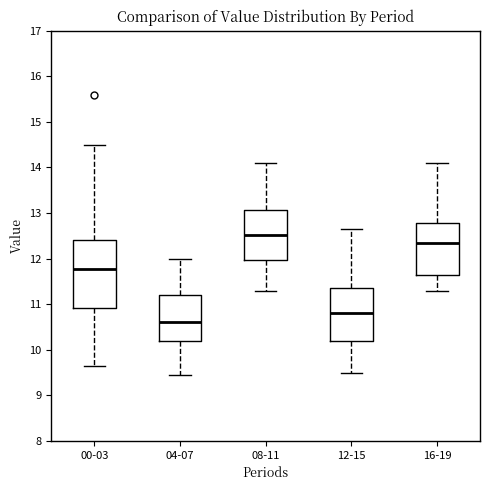

Reading left to right, transcribe this box plot: for each box, give where its median line is, the range the box spans, and where its two whiskers end, as read against the y-axis. The values are not printed on the chart, so give them approximately, as read against the axis.

00-03: median 11.8, box 10.9 to 12.4, whiskers 9.7 to 14.5
04-07: median 10.6, box 10.2 to 11.2, whiskers 9.5 to 12.0
08-11: median 12.5, box 12.0 to 13.1, whiskers 11.3 to 14.1
12-15: median 10.8, box 10.2 to 11.4, whiskers 9.5 to 12.7
16-19: median 12.4, box 11.7 to 12.8, whiskers 11.3 to 14.1